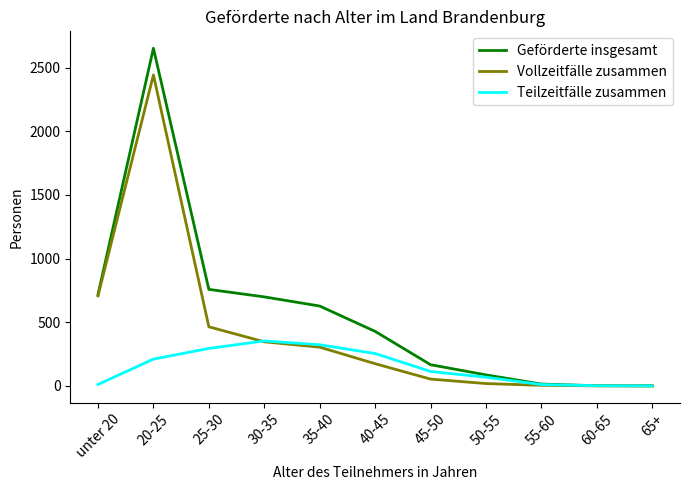

True or false: Vollzeitfälle zusammen has a value of 513 at 35-40.

False